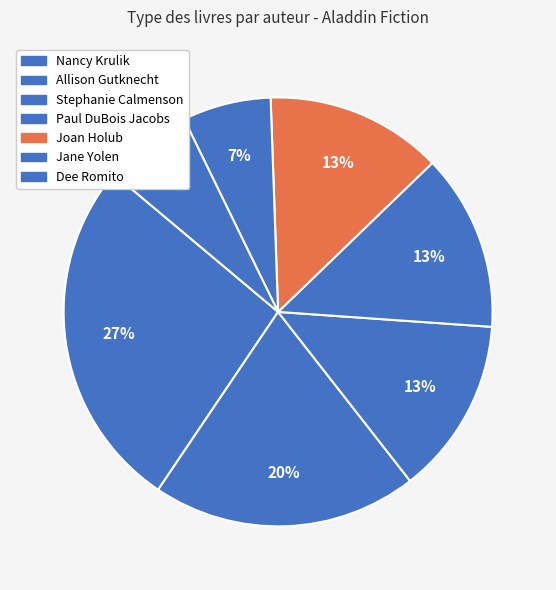

Between Allison Gutknecht and Joan Holub, which is larger?

Allison Gutknecht